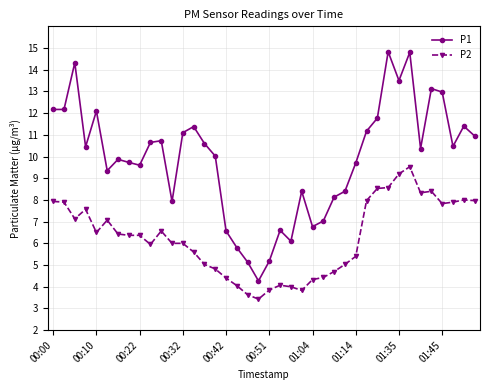

True or false: P2 and P1 cross at least once.

False